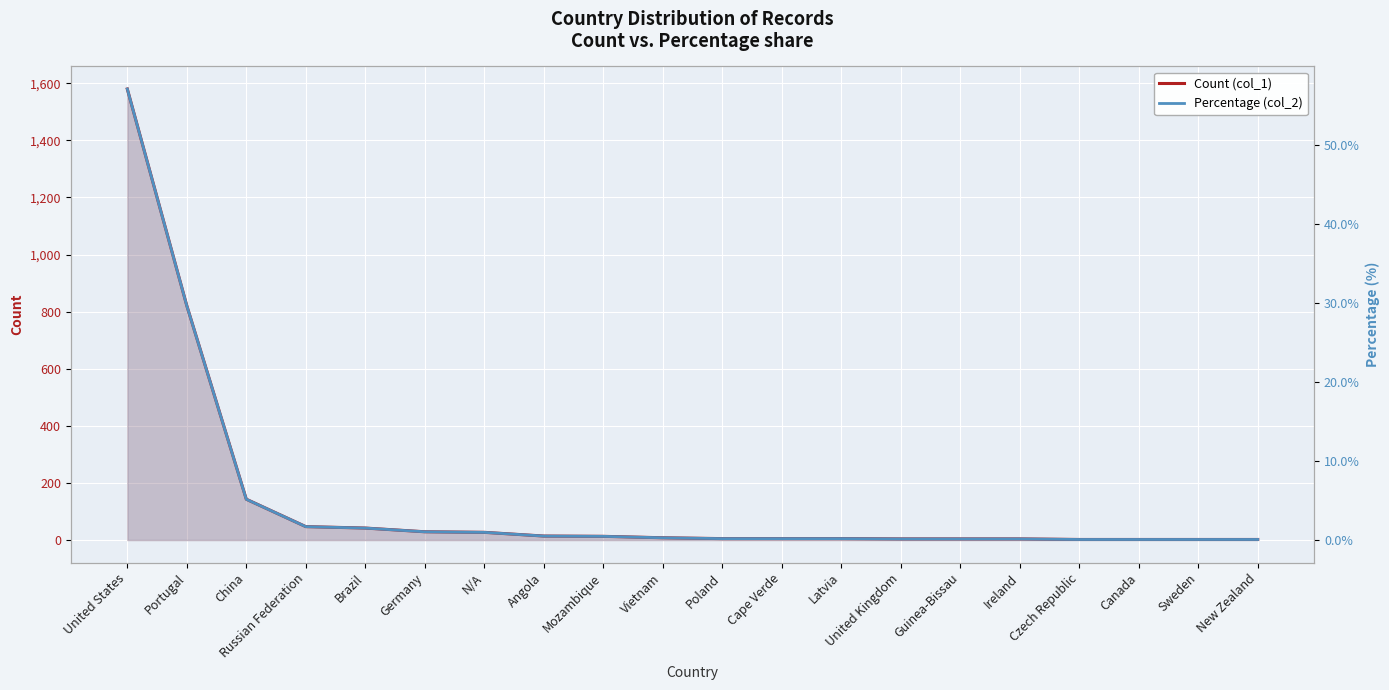

What is the sum of the Count (col_1) values at Cape Verde and N/A?

32.0